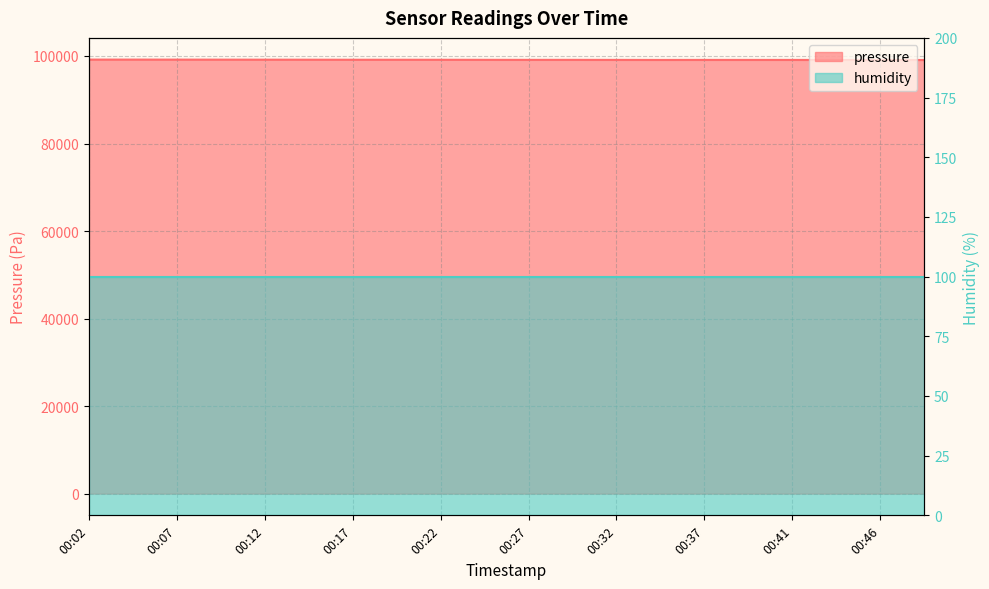

Rank the categories by value from lowest to highest.

00:49, 00:44, 00:46, 00:34, 00:41, 00:39, 00:37, 00:32, 00:27, 00:29, 00:24, 00:22, 00:19, 00:17, 00:14, 00:12, 00:09, 00:07, 00:02, 00:04